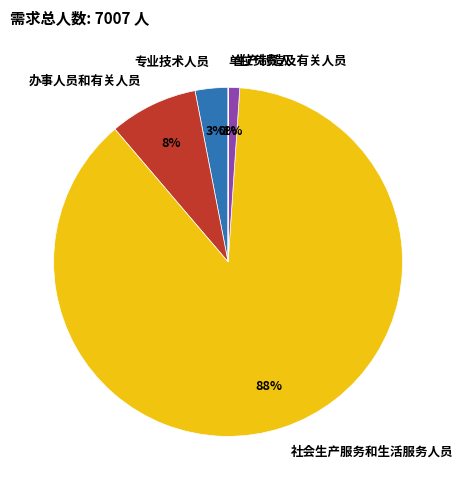

What is the largest slice in the pie chart?

社会生产服务和生活服务人员